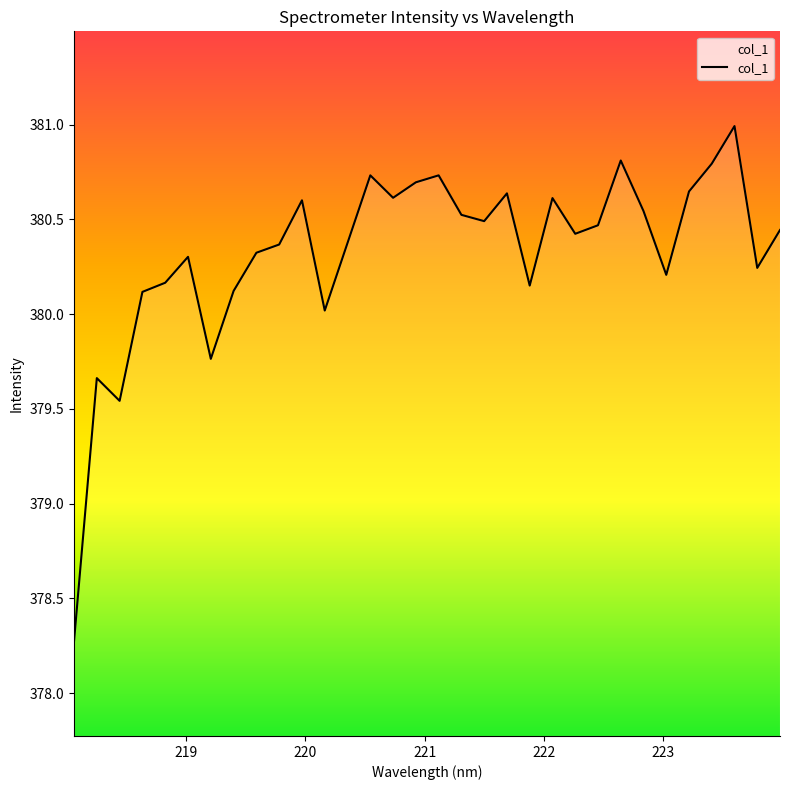

What is the maximum value shown in the chart?

381.0